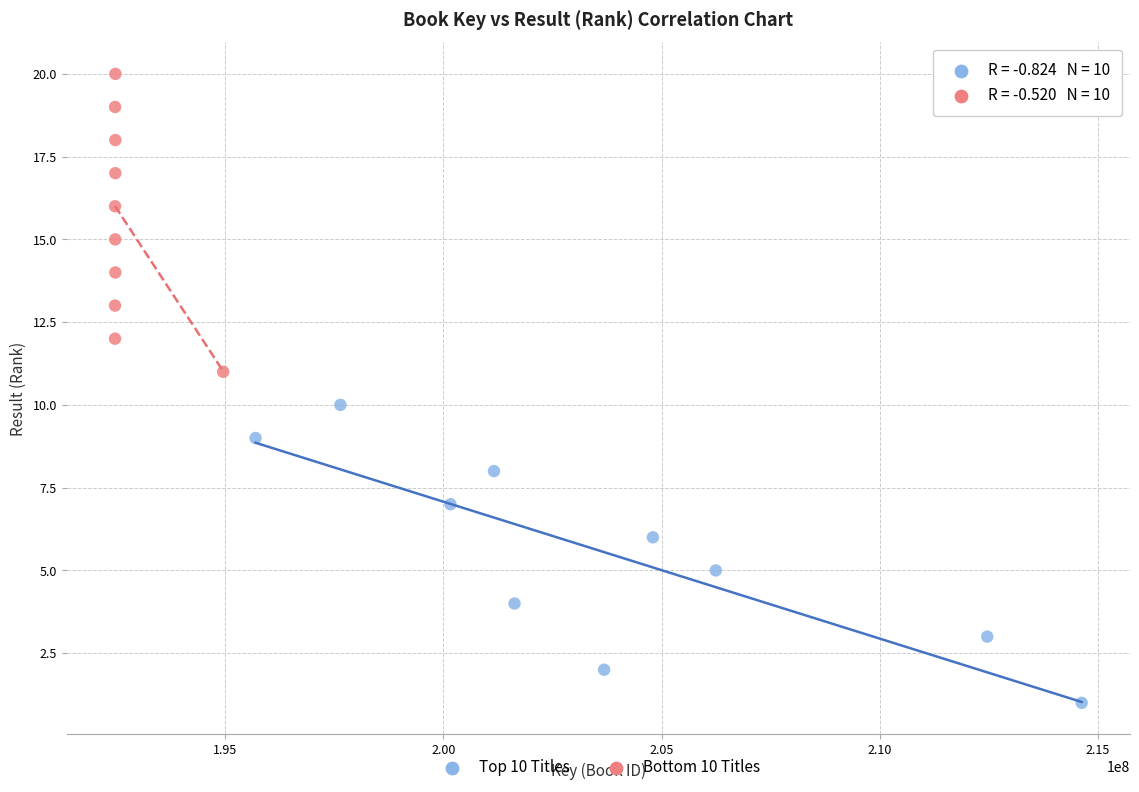

Which series contains the highest Y value?

Bottom 10 Titles